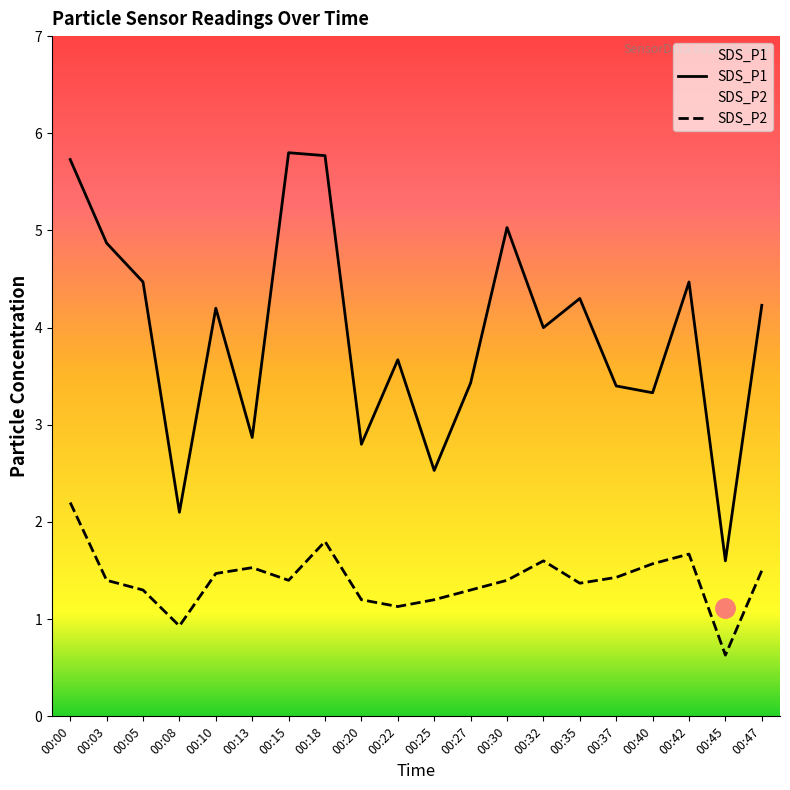

Reading right to left, transcribe all the data shown in this chart.

SDS_P1: 00:47=4.2	00:45=1.6	00:42=4.5	00:40=3.3	00:37=3.4	00:35=4.3	00:32=4.0	00:30=5.0	00:27=3.4	00:25=2.5	00:22=3.7	00:20=2.8	00:18=5.8	00:15=5.8	00:13=2.9	00:10=4.2	00:08=2.1	00:05=4.5	00:03=4.9	00:00=5.7
SDS_P2: 00:47=1.5	00:45=0.6	00:42=1.7	00:40=1.6	00:37=1.4	00:35=1.4	00:32=1.6	00:30=1.4	00:27=1.3	00:25=1.2	00:22=1.1	00:20=1.2	00:18=1.8	00:15=1.4	00:13=1.5	00:10=1.5	00:08=0.9	00:05=1.3	00:03=1.4	00:00=2.2